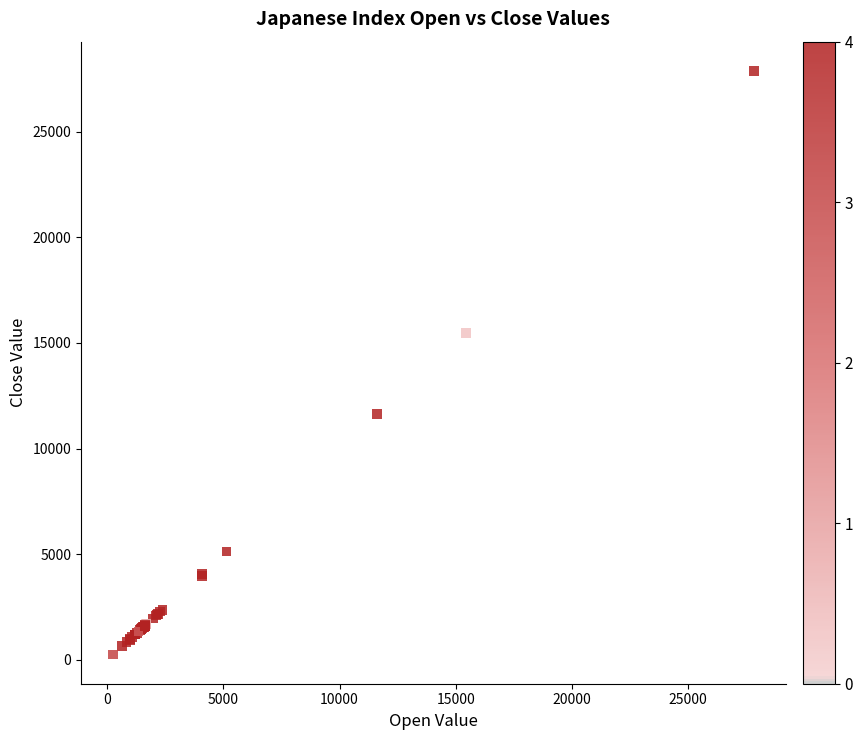

What Y value in the scatter plot is closest to 14067?

15459.9